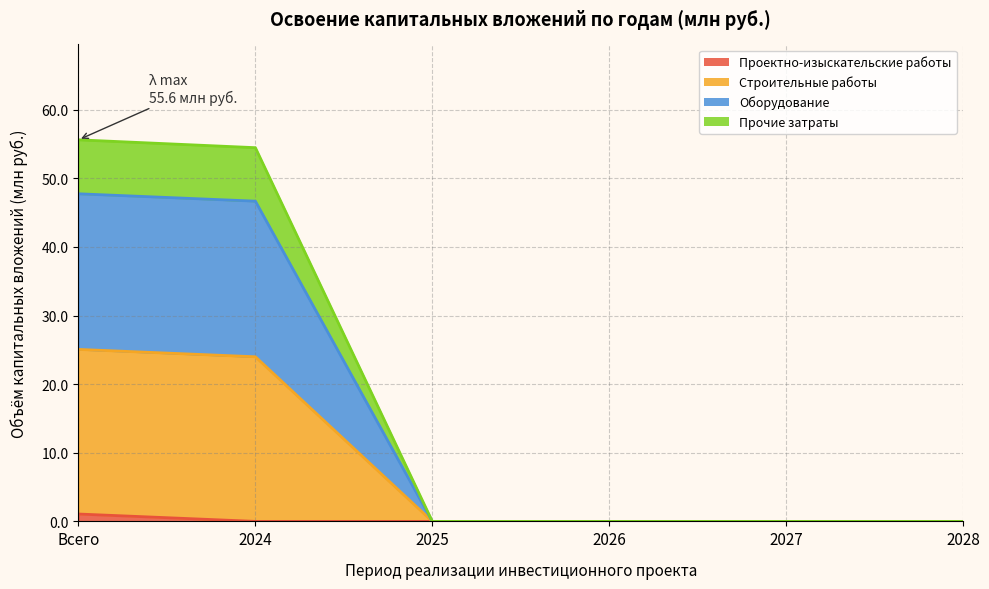

What is the total value across all series at 2024?

54.5